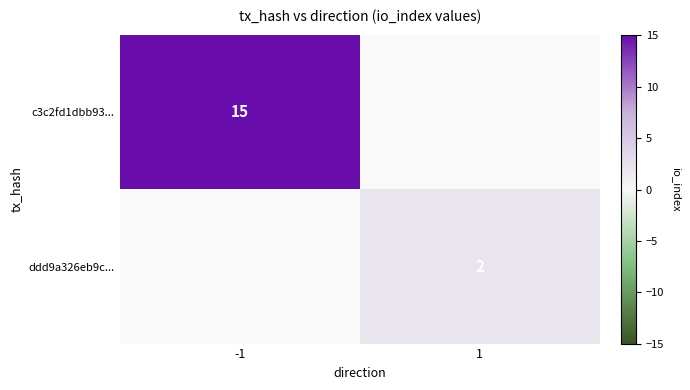

The c3c2fd1dbb93... series shows 8 at -1. True or false?

False